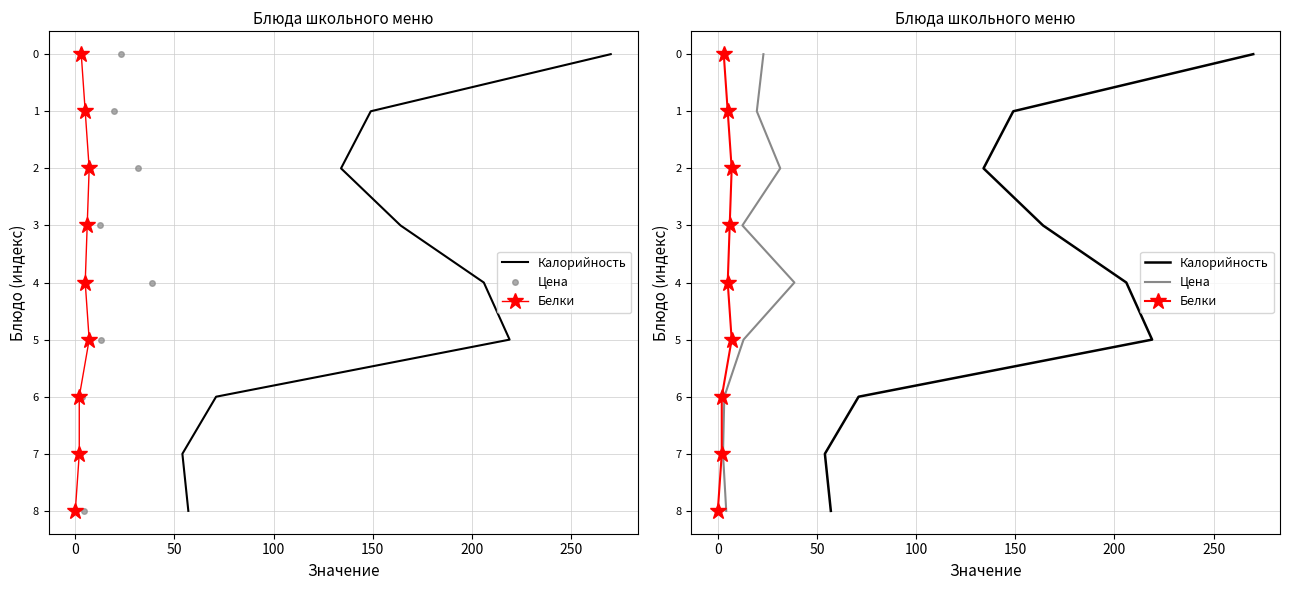

Is this an area chart (filled region under the line)?

No